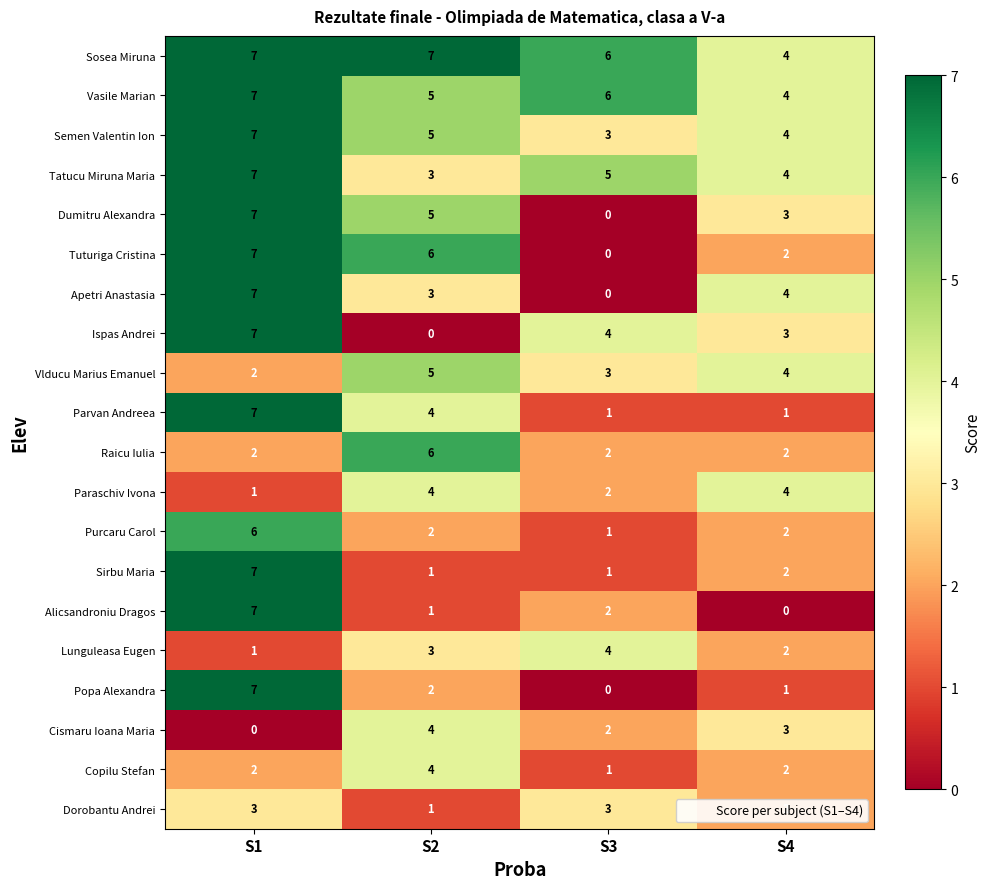

Which series changed the most between S2 and S3?

Tuturiga Cristina